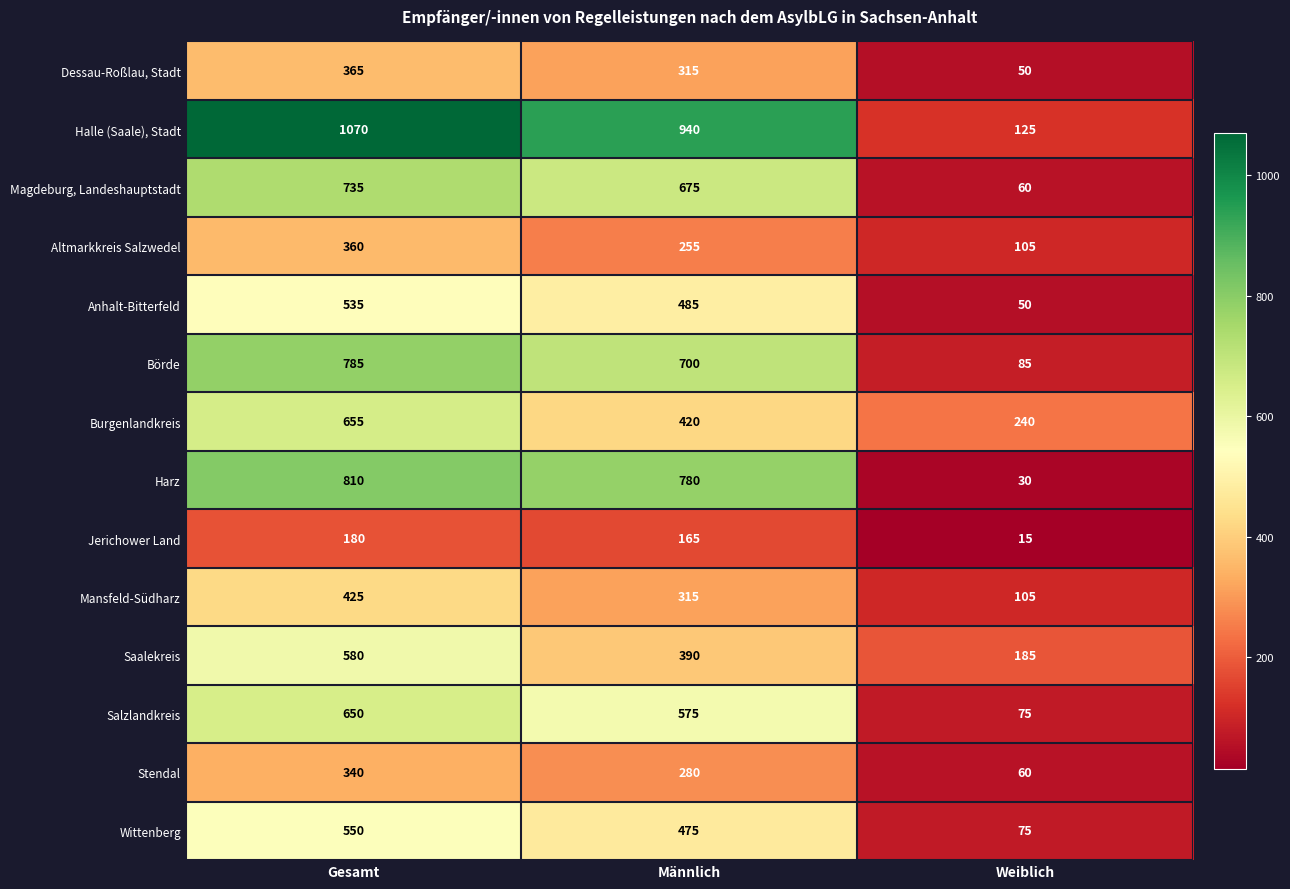

What is the lowest value of the Börde series?

85